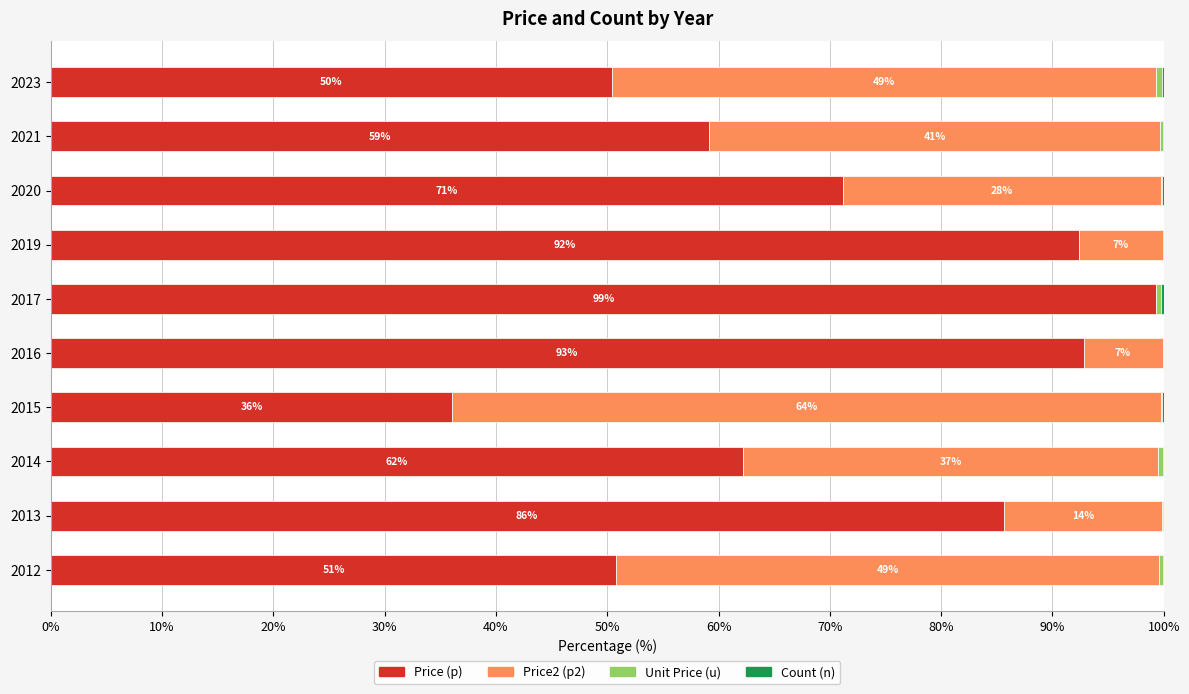

What is the maximum value for Price (p)?

99.3